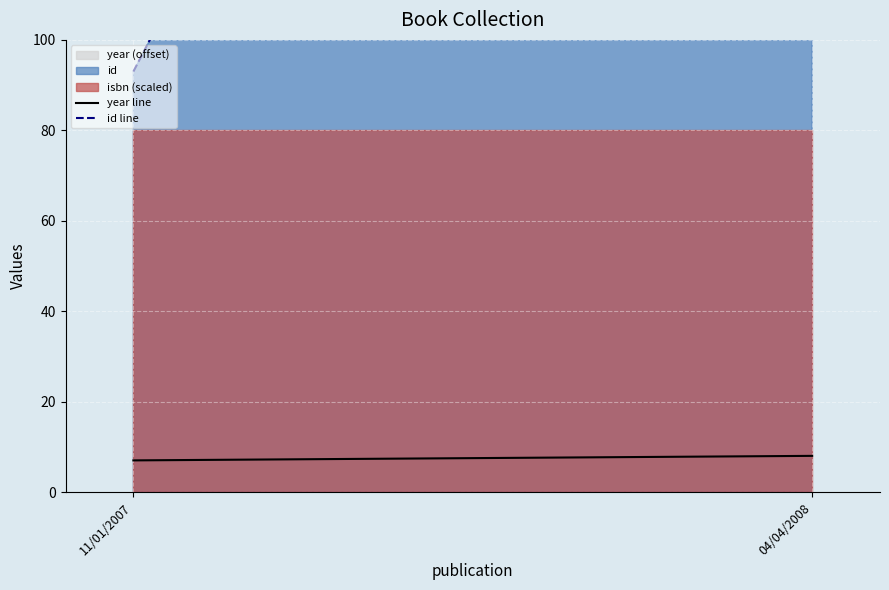

The value of year line at 04/04/2008 is 8. True or false?

True